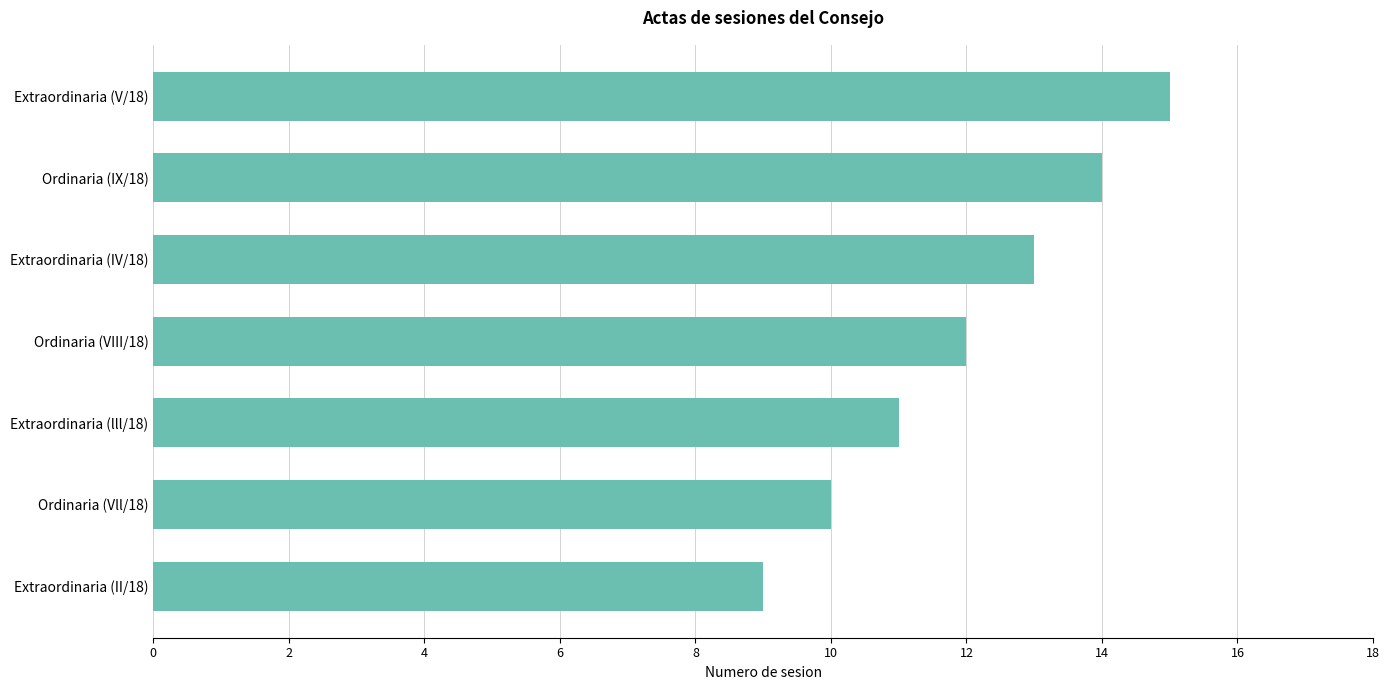

Reading bottom to top, list all the values displayed in this chart.

Extraordinaria (II/18)=9	Ordinaria (Vll/18)=10	Extraordinaria (lll/18)=11	Ordinaria (VIII/18)=12	Extraordinaria (IV/18)=13	Ordinaria (IX/18)=14	Extraordinaria (V/18)=15